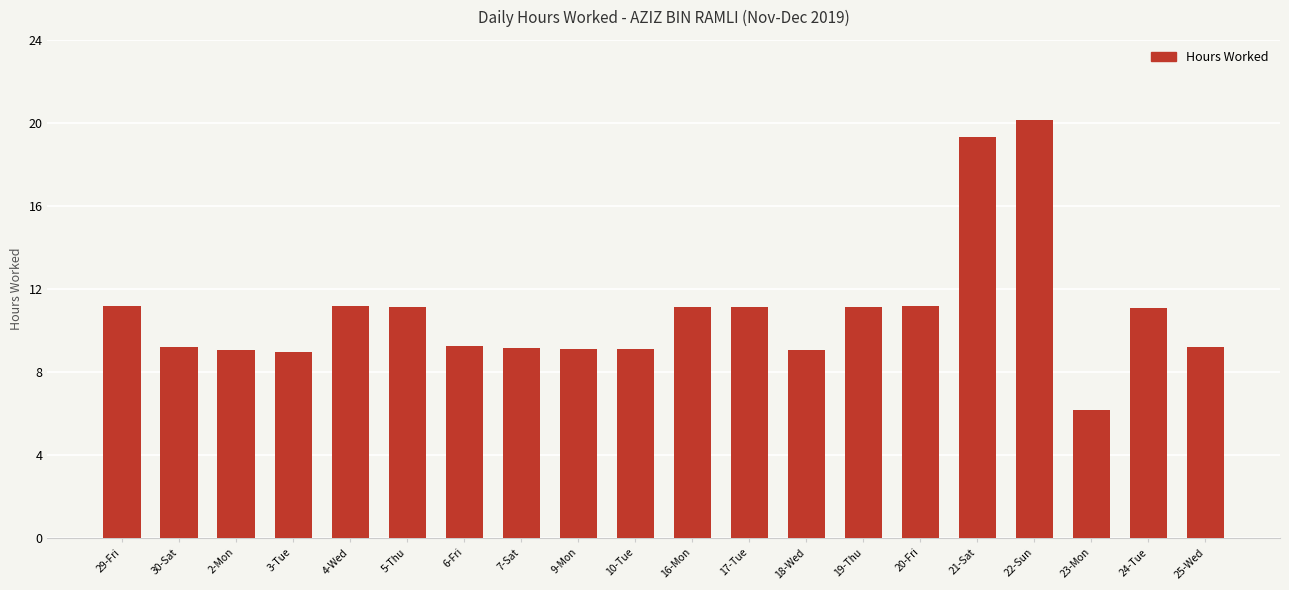

What is the maximum value shown in the chart?

20.1